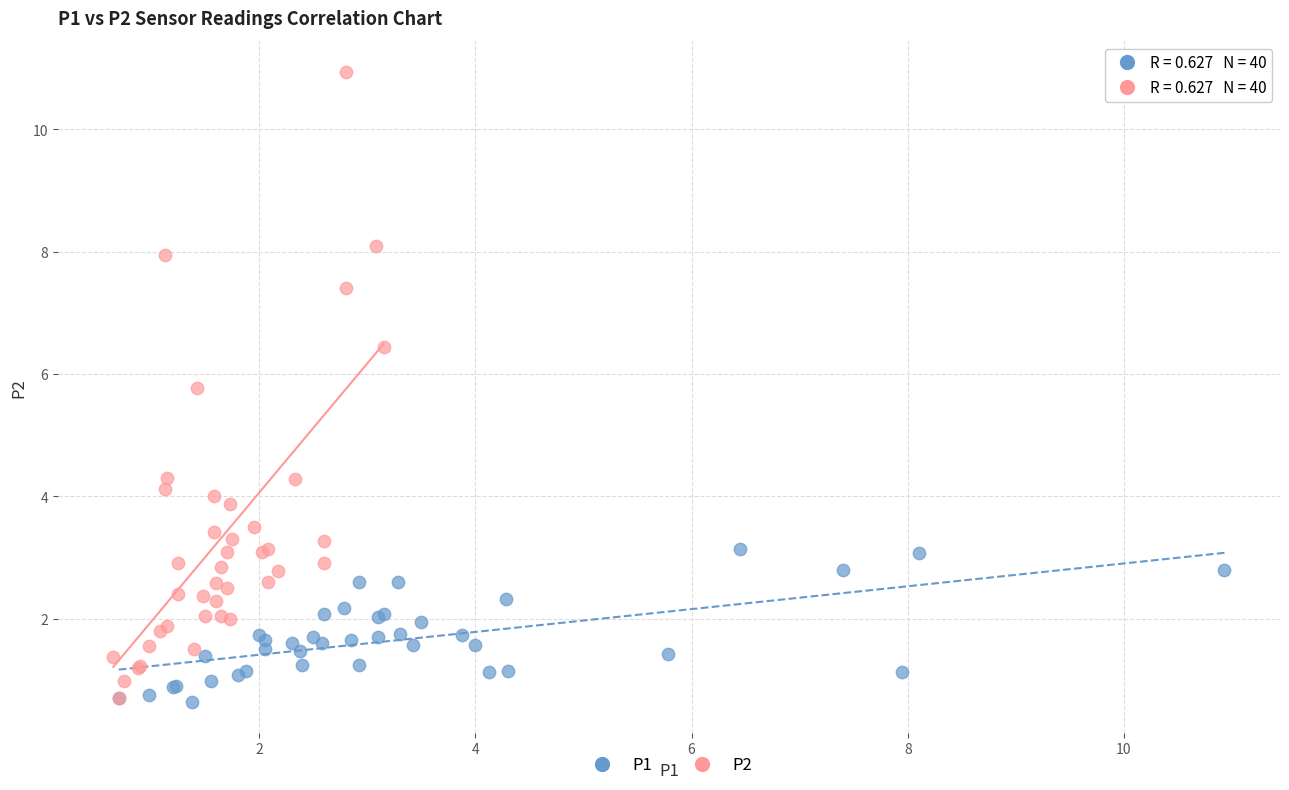

What are all the series names shown in the legend?

P1, P2